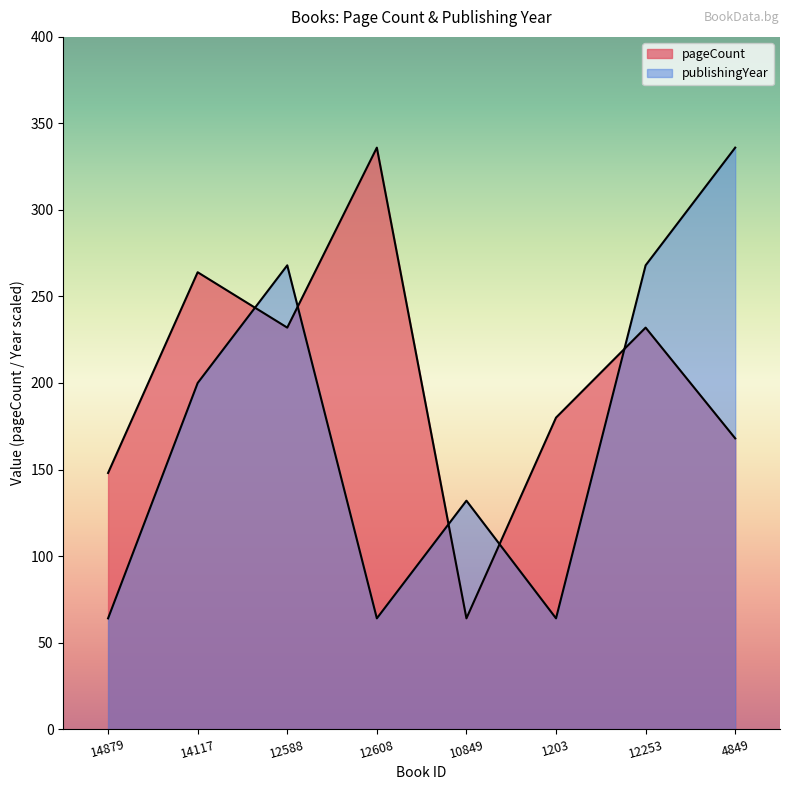

What is the sum of the publishingYear values at 1203 and 4849?

400